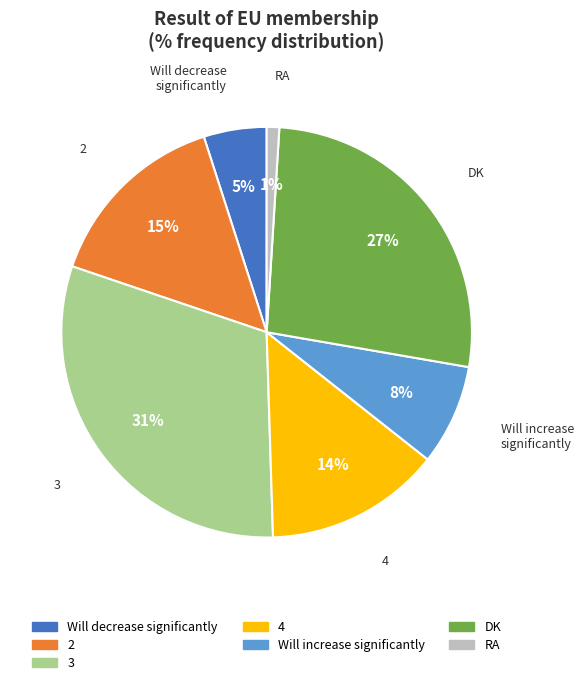

Is it true that RA is 1% of the pie?

True